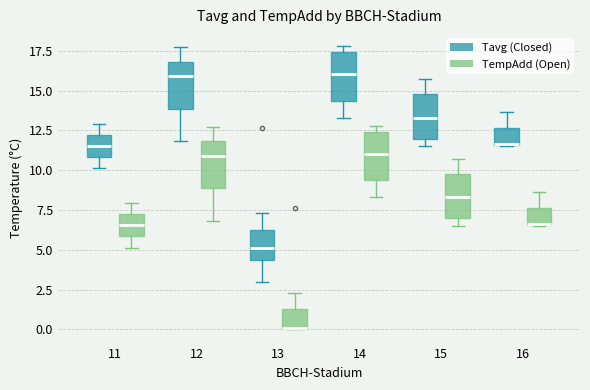

Reading left to right, read every box against the y-axis: the position of its median line, the range the box covers, and the ends of its whiskers. The values are not printed on the chart, so give them approximately, as read against the axis.

11 (Tavg (Closed)): median 11.5, box 11.0 to 12.0, whiskers 10.0 to 13.0
11 (TempAdd (Open)): median 6.5, box 6.0 to 7.0, whiskers 5.0 to 8.0
12 (Tavg (Closed)): median 16.0, box 14.0 to 17.0, whiskers 12.0 to 17.5
12 (TempAdd (Open)): median 11.0, box 9.0 to 12.0, whiskers 7.0 to 12.5
13 (Tavg (Closed)): median 5.0, box 4.5 to 6.5, whiskers 3.0 to 7.5
13 (TempAdd (Open)): median 0.0, box 0.0 to 1.5, whiskers 0.0 to 2.5
14 (Tavg (Closed)): median 16.0, box 14.5 to 17.5, whiskers 13.5 to 18.0
14 (TempAdd (Open)): median 11.0, box 9.5 to 12.5, whiskers 8.5 to 13.0
15 (Tavg (Closed)): median 13.5, box 12.0 to 15.0, whiskers 11.5 to 15.5
15 (TempAdd (Open)): median 8.5, box 7.0 to 10.0, whiskers 6.5 to 10.5
16 (Tavg (Closed)): median 11.5 (drawn on the box's lower edge), box 11.5 to 12.5, whiskers 11.5 to 13.5
16 (TempAdd (Open)): median 6.5 (drawn on the box's lower edge), box 6.5 to 7.5, whiskers 6.5 to 8.5